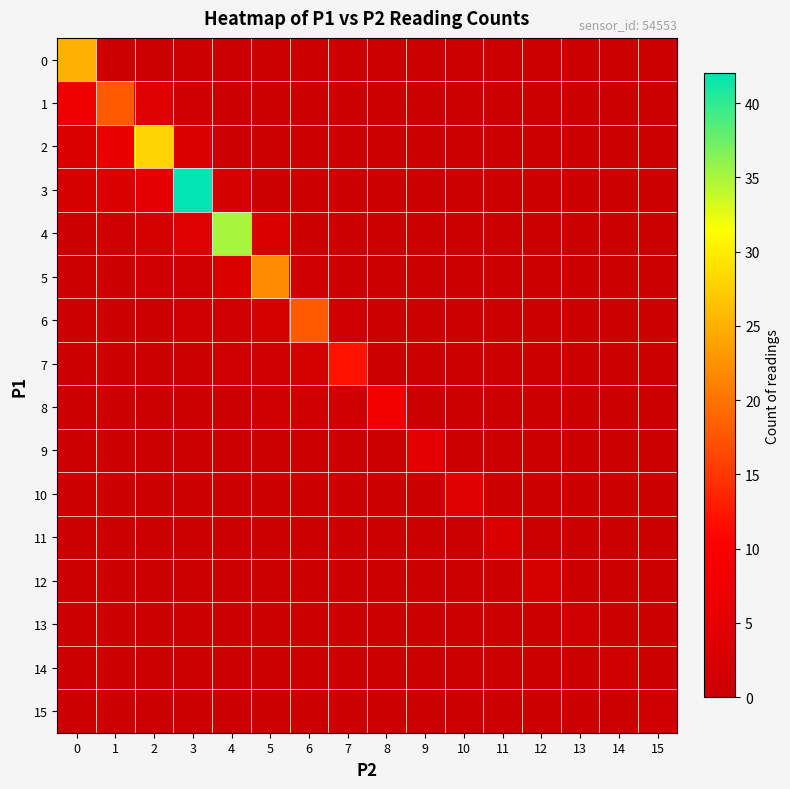

How many categories are shown in the chart?

16